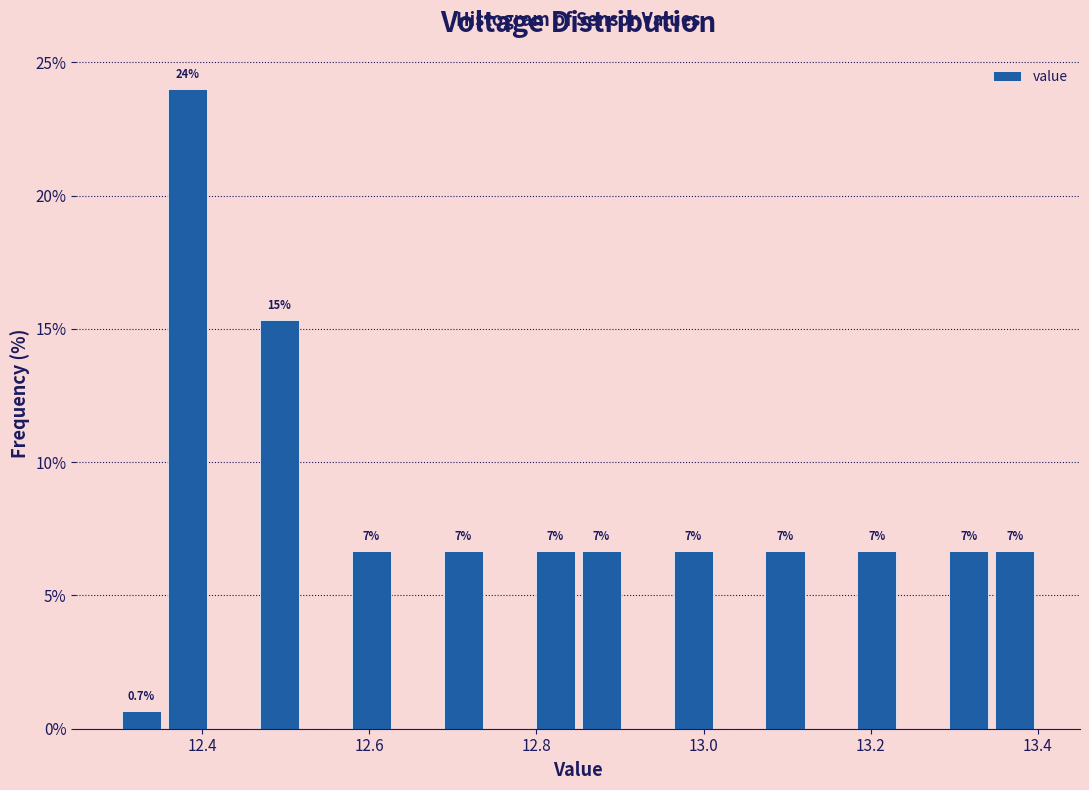

Around what value on the x-axis is the tallest bar? Give the approximate position of its centre, as read against the axis.

12.38